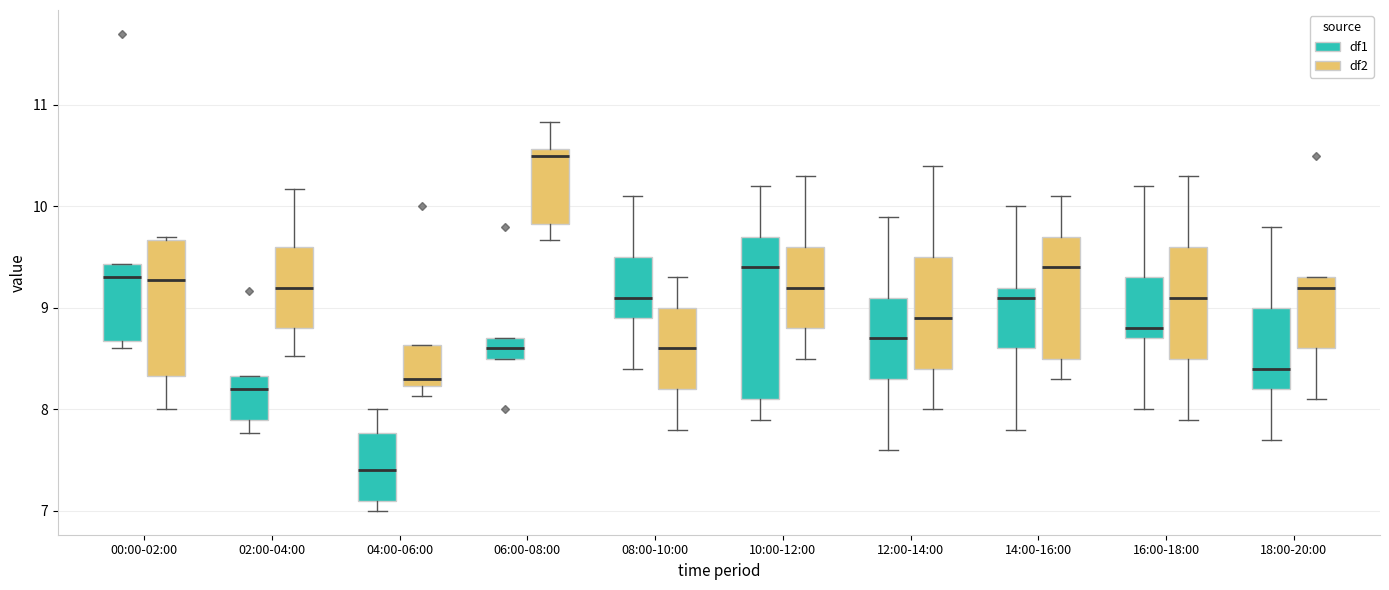

Reading left to right, transcribe this box plot: for each box, give where its median line is, the range the box spans, and where its two whiskers end, as read against the y-axis. The values are not printed on the chart, so give them approximately, as read against the axis.

00:00-02:00 (df1): median 9.3, box 8.7 to 9.4, whiskers 8.6 to 9.4
00:00-02:00 (df2): median 9.3, box 8.3 to 9.7, whiskers 8.0 to 9.7
02:00-04:00 (df1): median 8.2, box 7.9 to 8.3, whiskers 7.8 to 8.3
02:00-04:00 (df2): median 9.2, box 8.8 to 9.6, whiskers 8.5 to 10.2
04:00-06:00 (df1): median 7.4, box 7.1 to 7.8, whiskers 7.0 to 8.0
04:00-06:00 (df2): median 8.3, box 8.2 to 8.6, whiskers 8.1 to 8.6
06:00-08:00 (df1): median 8.6, box 8.5 to 8.7, whiskers 8.5 to 8.7
06:00-08:00 (df2): median 10.5, box 9.8 to 10.6, whiskers 9.7 to 10.8
08:00-10:00 (df1): median 9.1, box 8.9 to 9.5, whiskers 8.4 to 10.1
08:00-10:00 (df2): median 8.6, box 8.2 to 9.0, whiskers 7.8 to 9.3
10:00-12:00 (df1): median 9.4, box 8.1 to 9.7, whiskers 7.9 to 10.2
10:00-12:00 (df2): median 9.2, box 8.8 to 9.6, whiskers 8.5 to 10.3
12:00-14:00 (df1): median 8.7, box 8.3 to 9.1, whiskers 7.6 to 9.9
12:00-14:00 (df2): median 8.9, box 8.4 to 9.5, whiskers 8.0 to 10.4
14:00-16:00 (df1): median 9.1, box 8.6 to 9.2, whiskers 7.8 to 10.0
14:00-16:00 (df2): median 9.4, box 8.5 to 9.7, whiskers 8.3 to 10.1
16:00-18:00 (df1): median 8.8, box 8.7 to 9.3, whiskers 8.0 to 10.2
16:00-18:00 (df2): median 9.1, box 8.5 to 9.6, whiskers 7.9 to 10.3
18:00-20:00 (df1): median 8.4, box 8.2 to 9.0, whiskers 7.7 to 9.8
18:00-20:00 (df2): median 9.2, box 8.6 to 9.3, whiskers 8.1 to 9.3